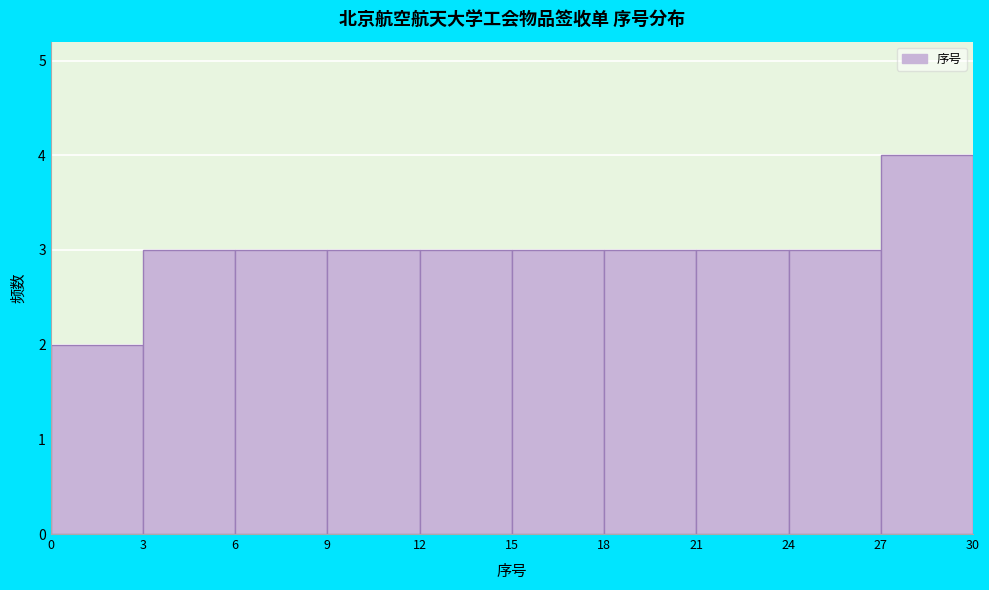

Over which range of the x-axis is the bar tallest?

27 to 30